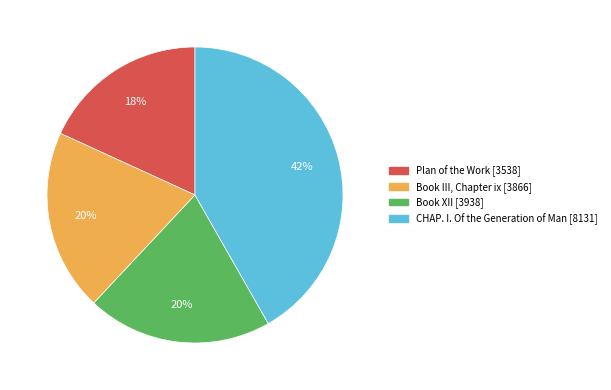

True or false: Book XII accounts for 20% of the total.

True